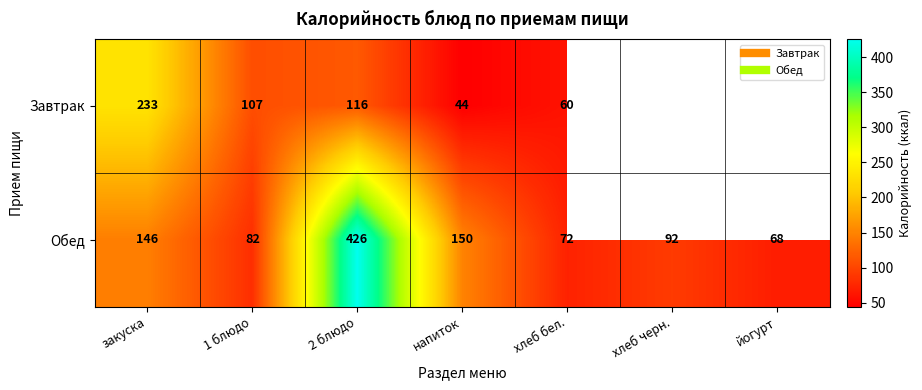

Between напиток and хлеб бел., which series saw the biggest shift?

Обед